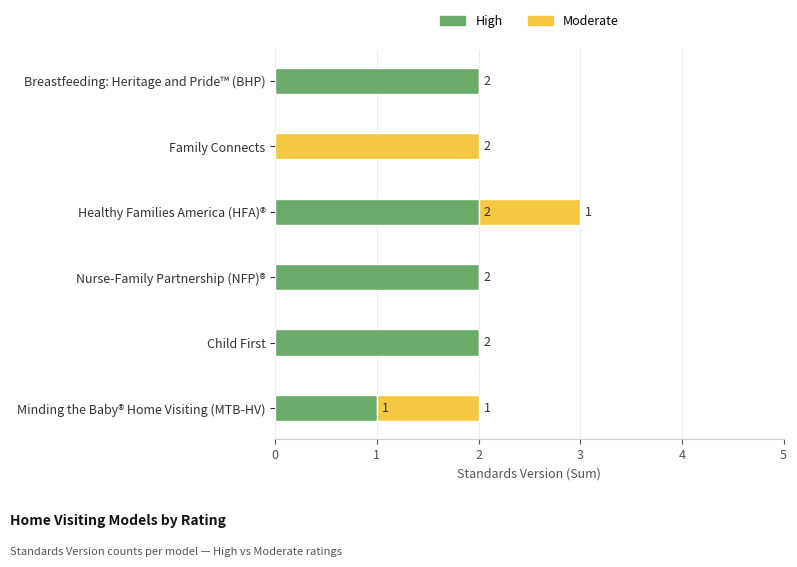

How many High values are between 1 and 2?

5